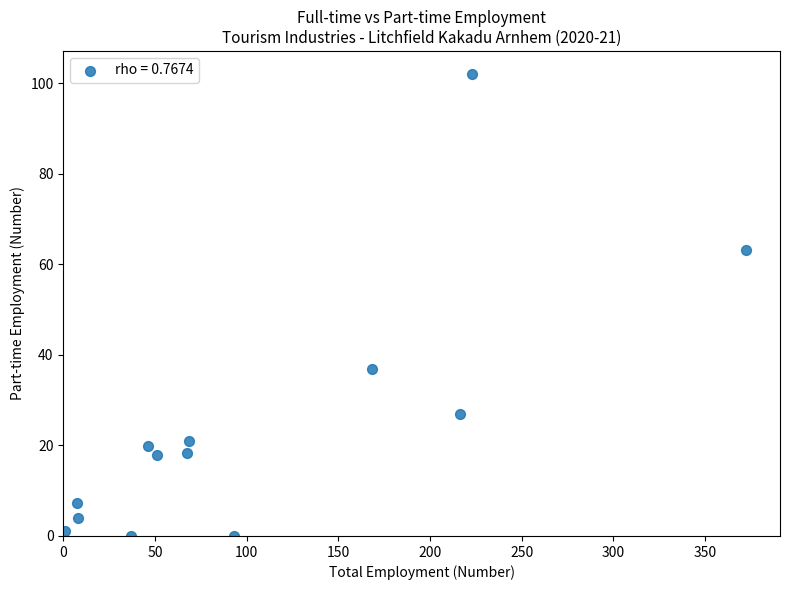

What is the range of Y values (max minus min)?

102.1